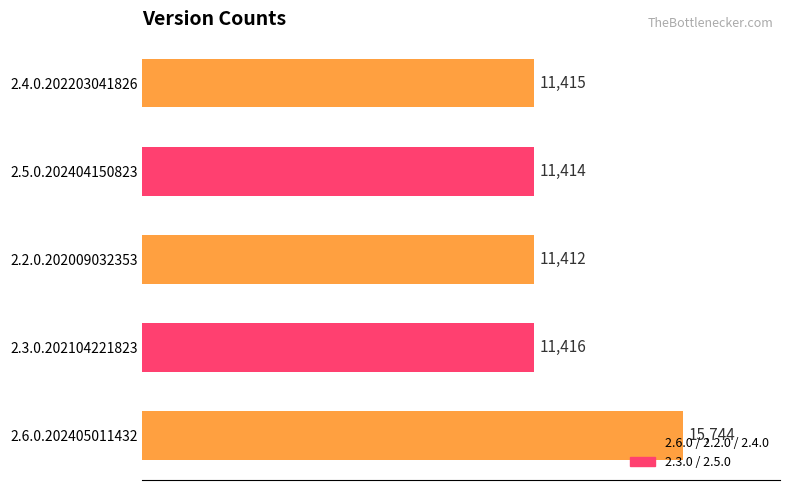

Between 2.3.0.202104221823 and 2.6.0.202405011432, which is larger?

2.6.0.202405011432